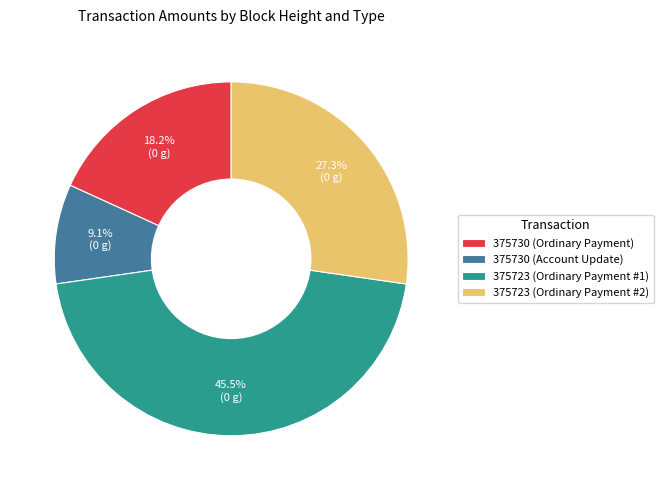

How much of the chart is everything except 375723 (Ordinary Payment #2)?

72.7%